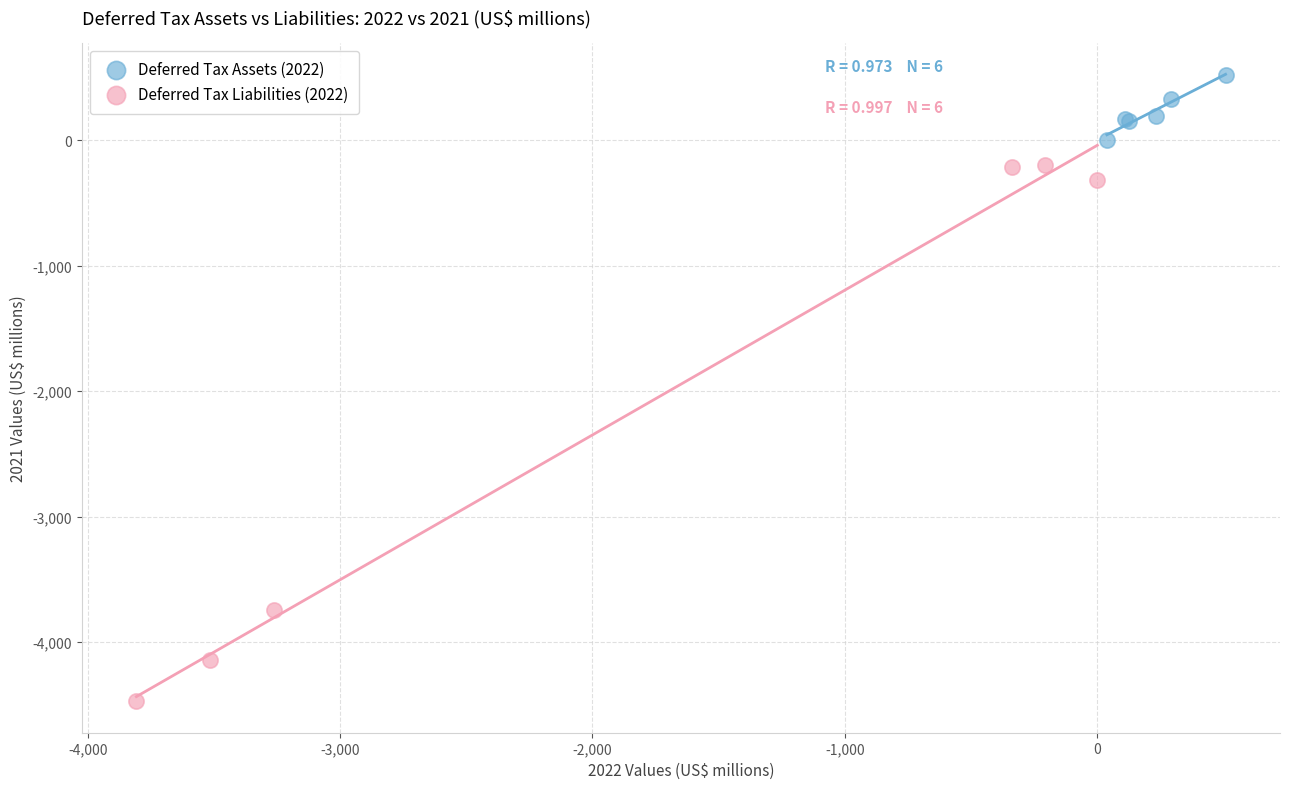

Which series contains the lowest Y value?

Deferred Tax Liabilities (2022)